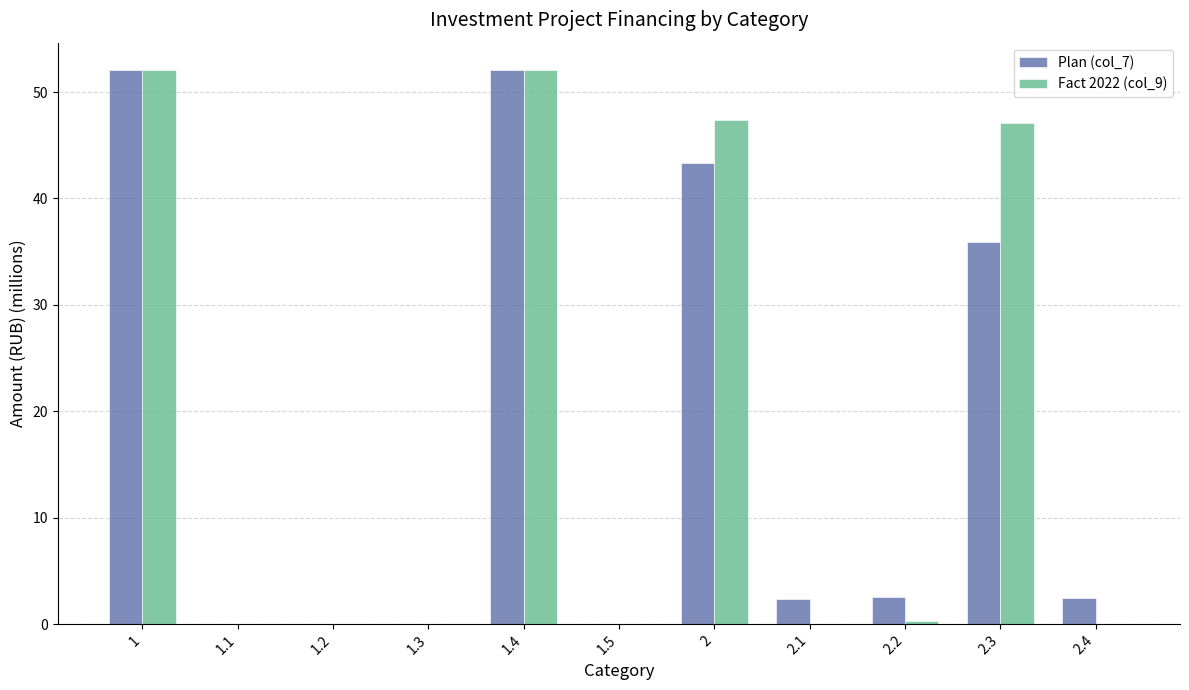

The value of Fact 2022 (col_9) at 1.2 is 0.0. True or false?

True